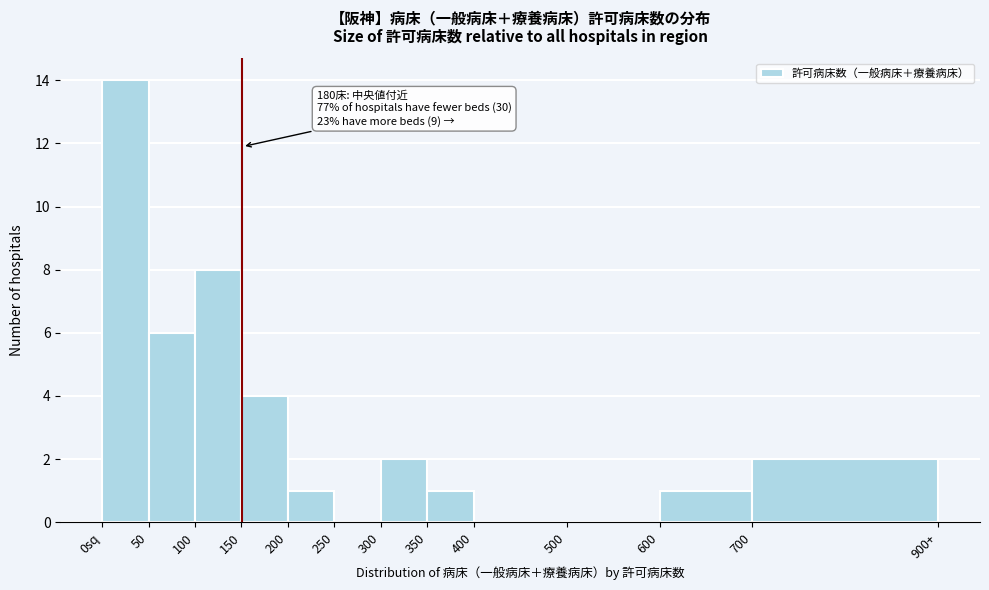

Reading right to left, extract all data points from this chart.

700=2	600=1	500=0	400=0	350=1	300=2	250=0	200=1	150=4	100=8	50=6	0sq=14